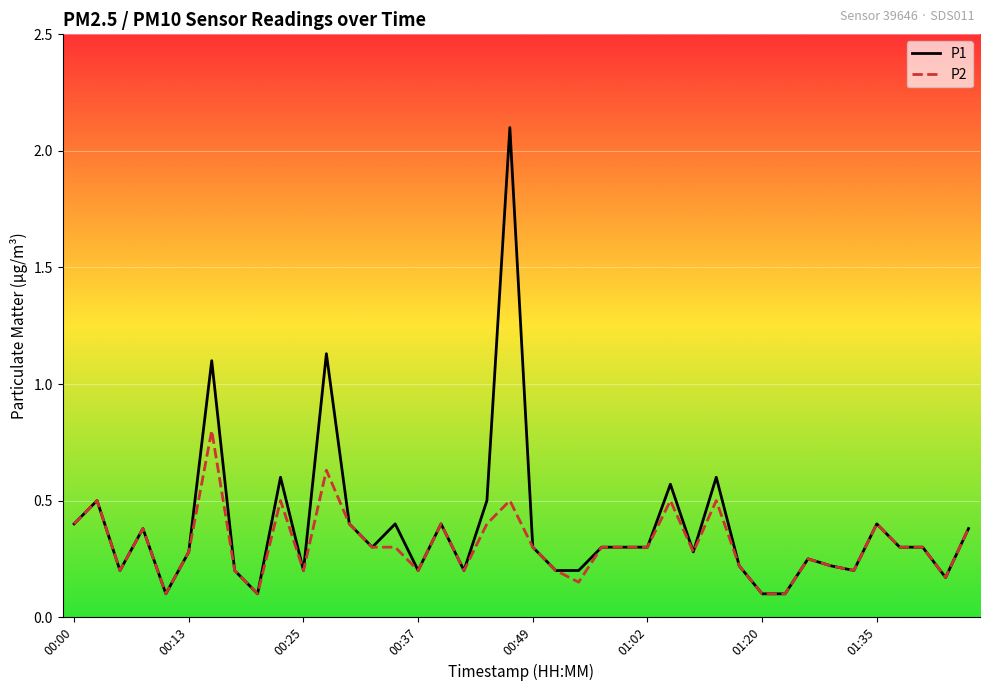

List the series in order of their peak value, highest first.

P1, P2